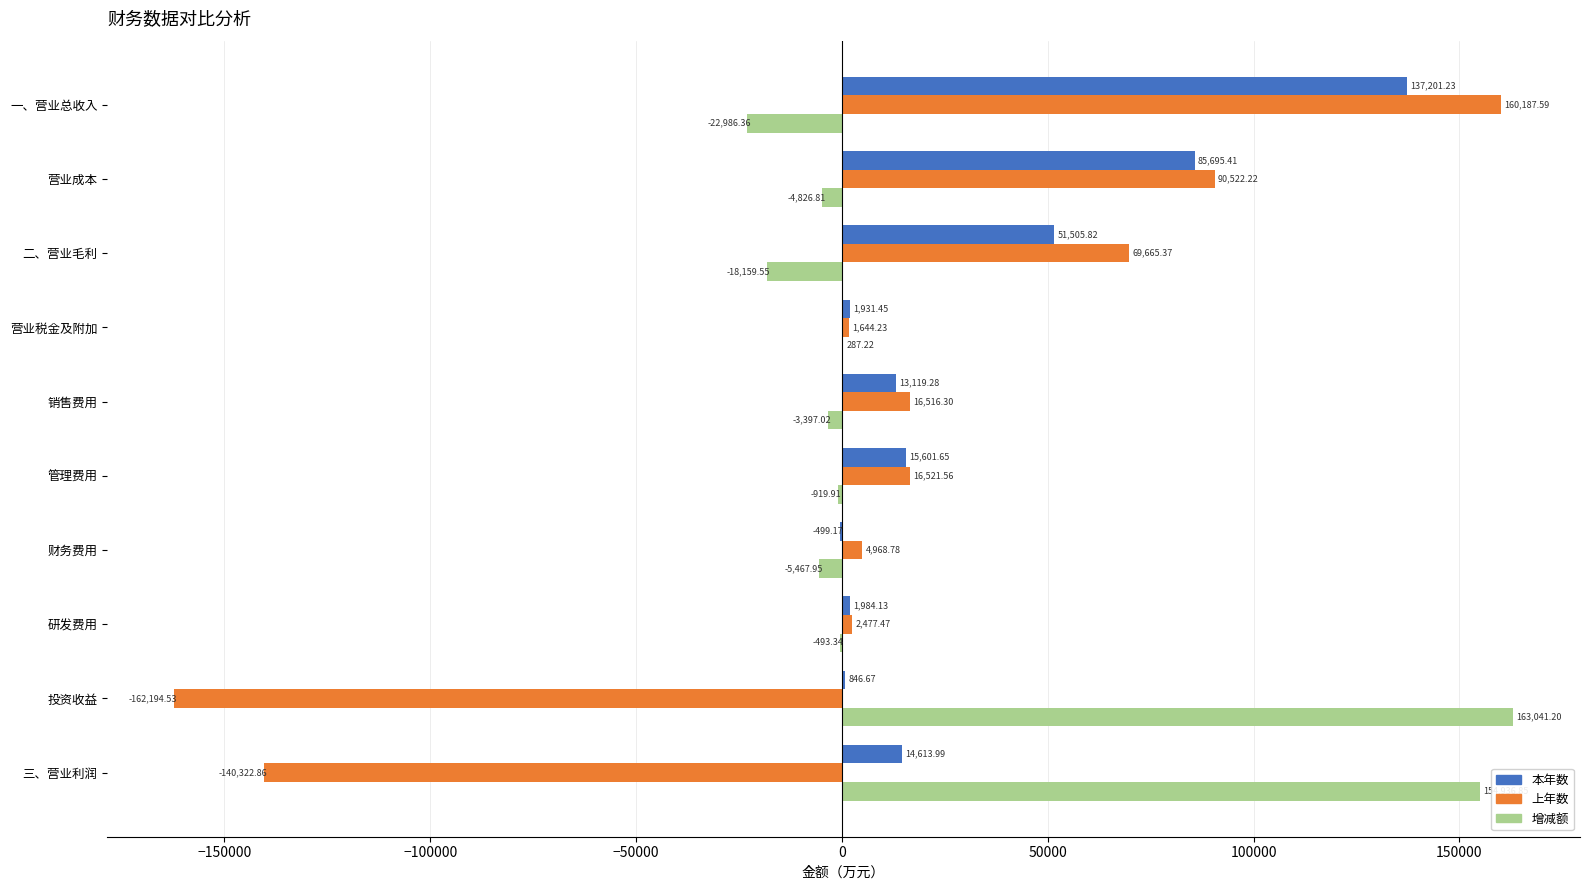

Is the value of 本年数 at 一、营业总收入 greater than the value of 增减额 at 研发费用?

Yes